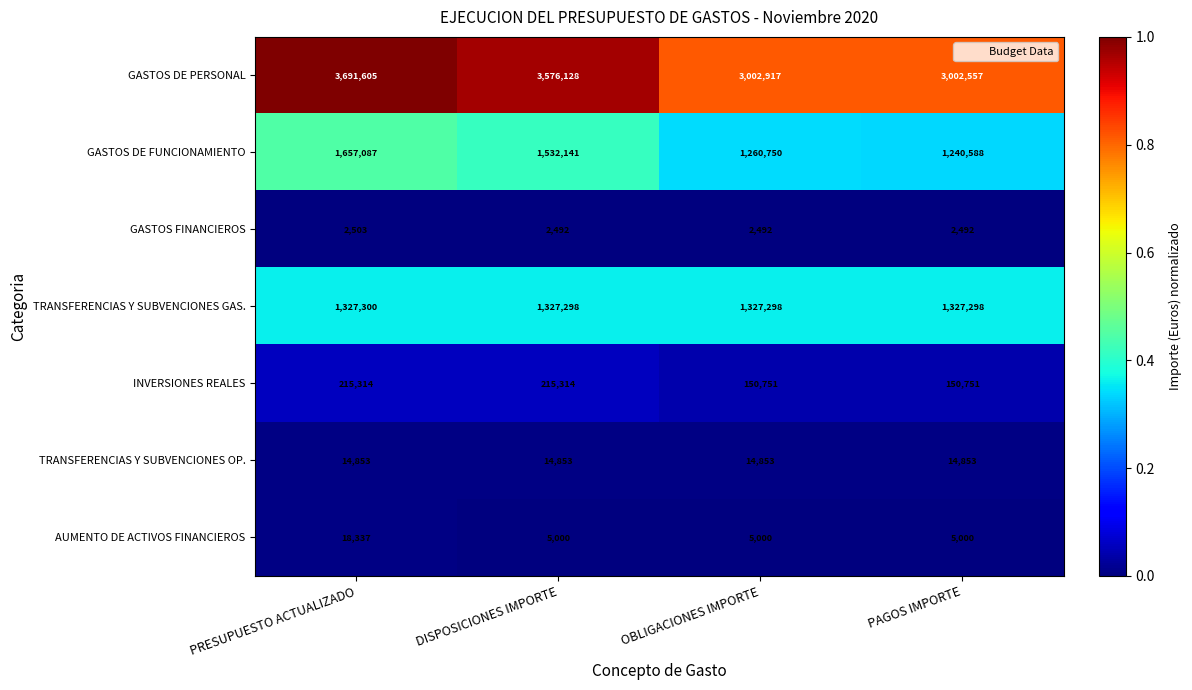

Count the number of categories in the chart.

4